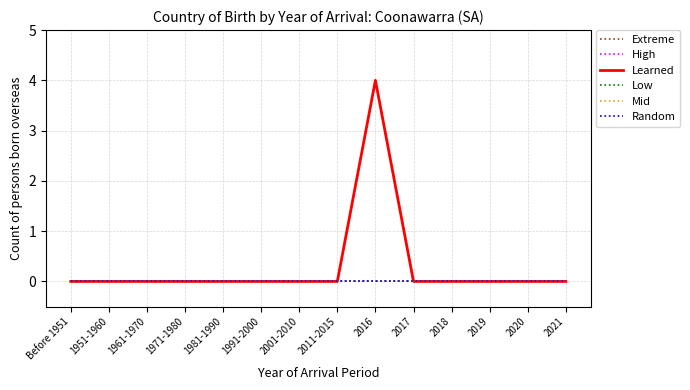

At which category does the chart reach its minimum across all series?

Before 1951